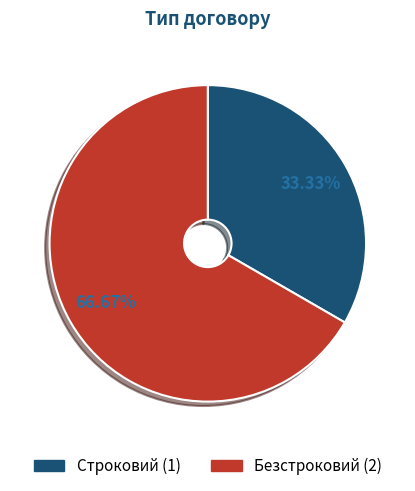

What is the largest slice in the pie chart?

Безстроковий